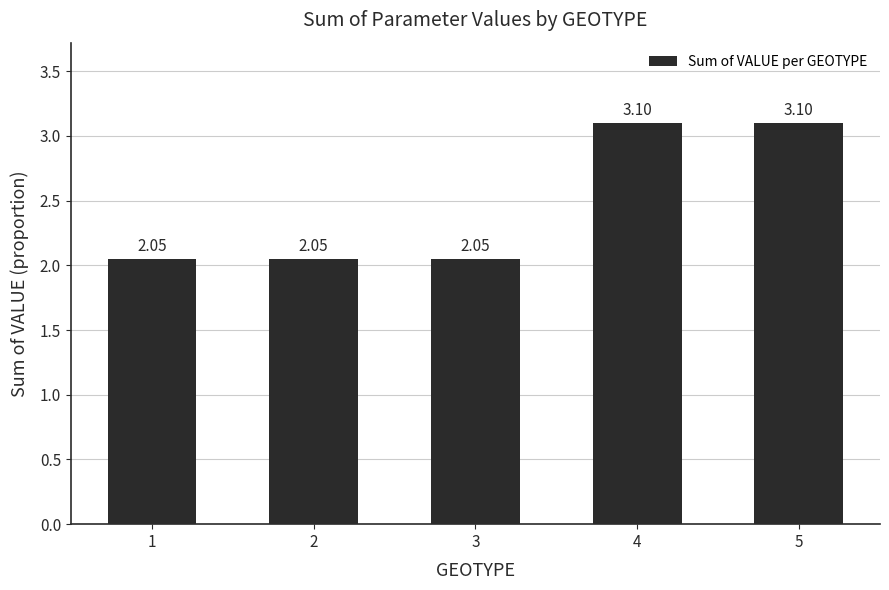

What is the maximum value shown in the chart?

3.1